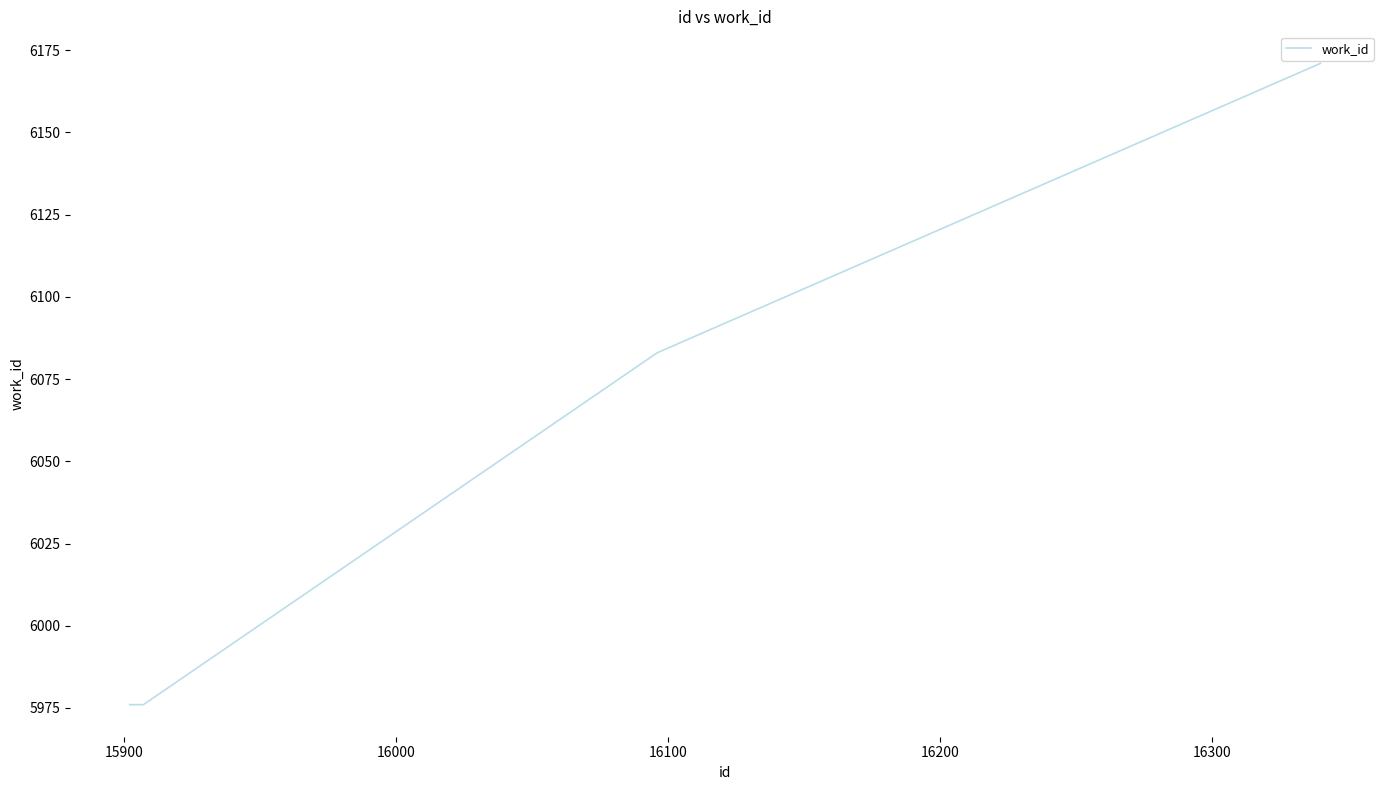

What is the average value?

6014